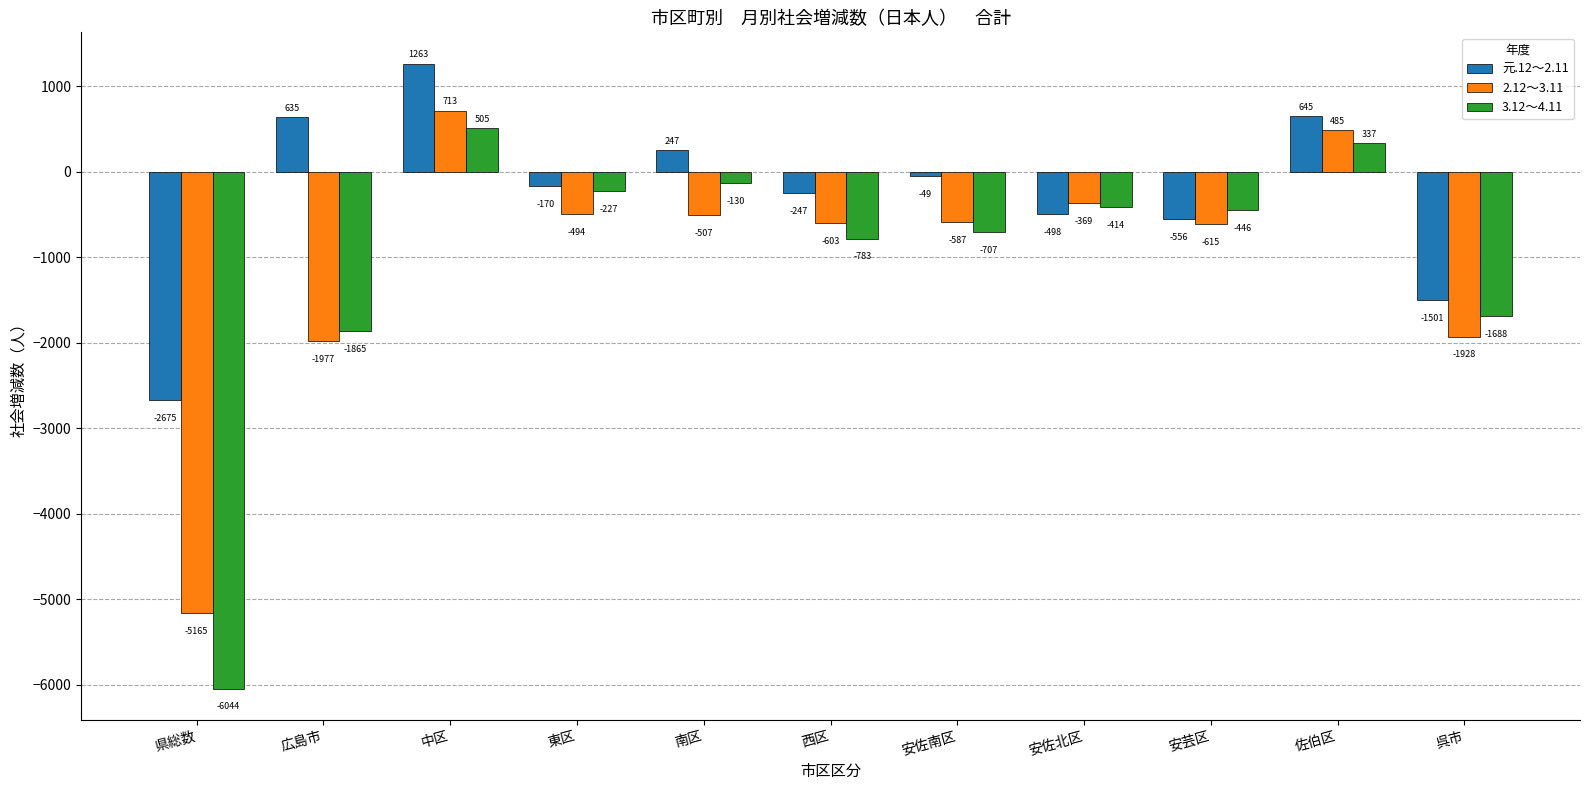

Which series has the largest range (max minus min)?

3.12～4.11